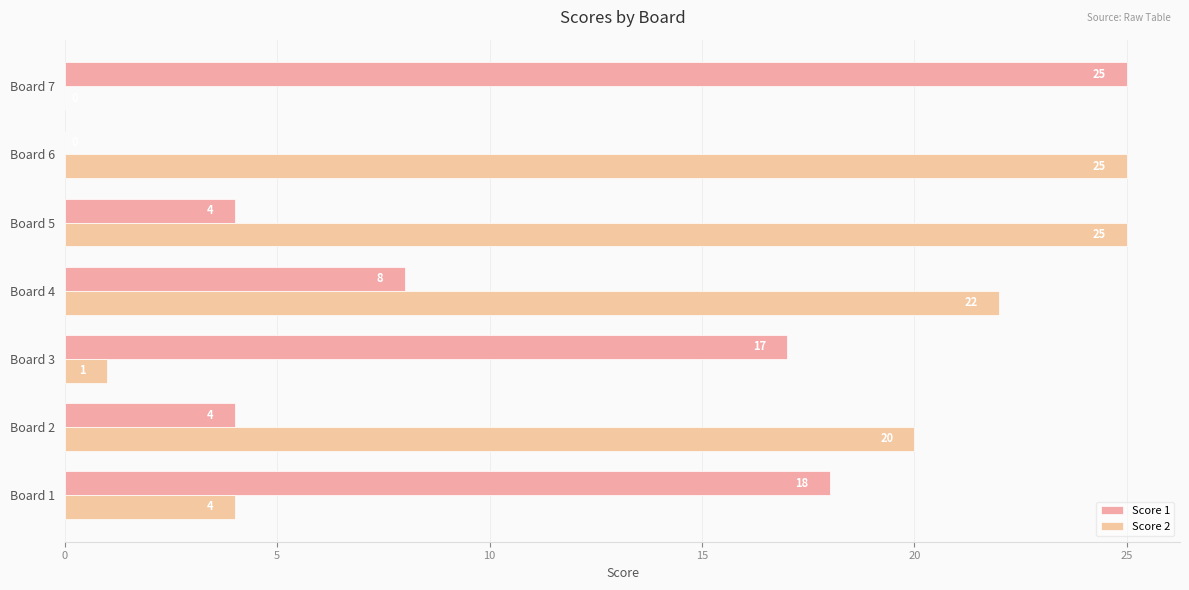

What is the average value of the Score 1 series?

11